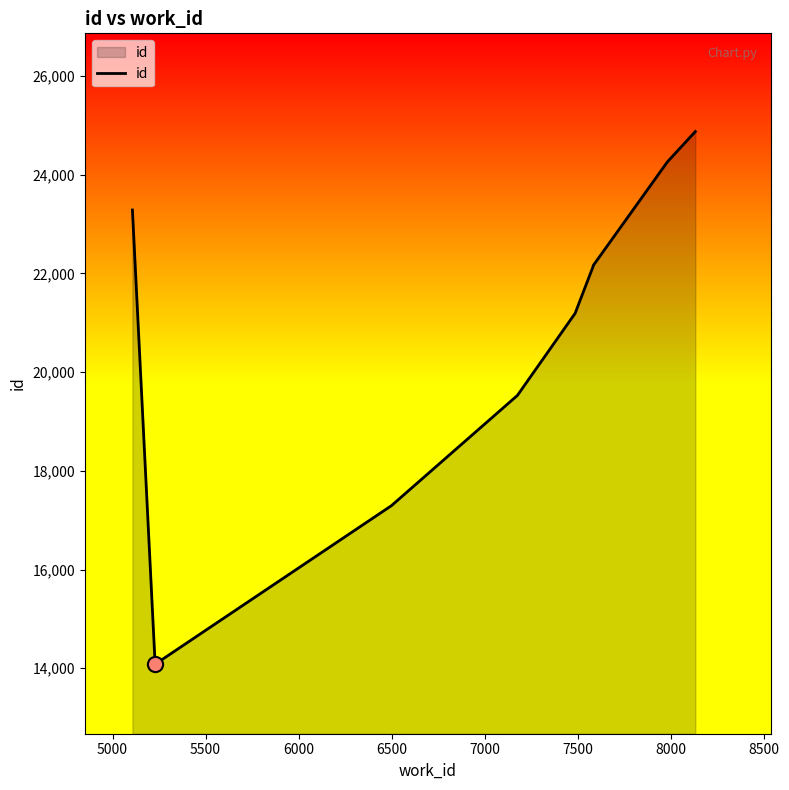

What is the ratio of the value at 5000 to the value at 7000?

0.6